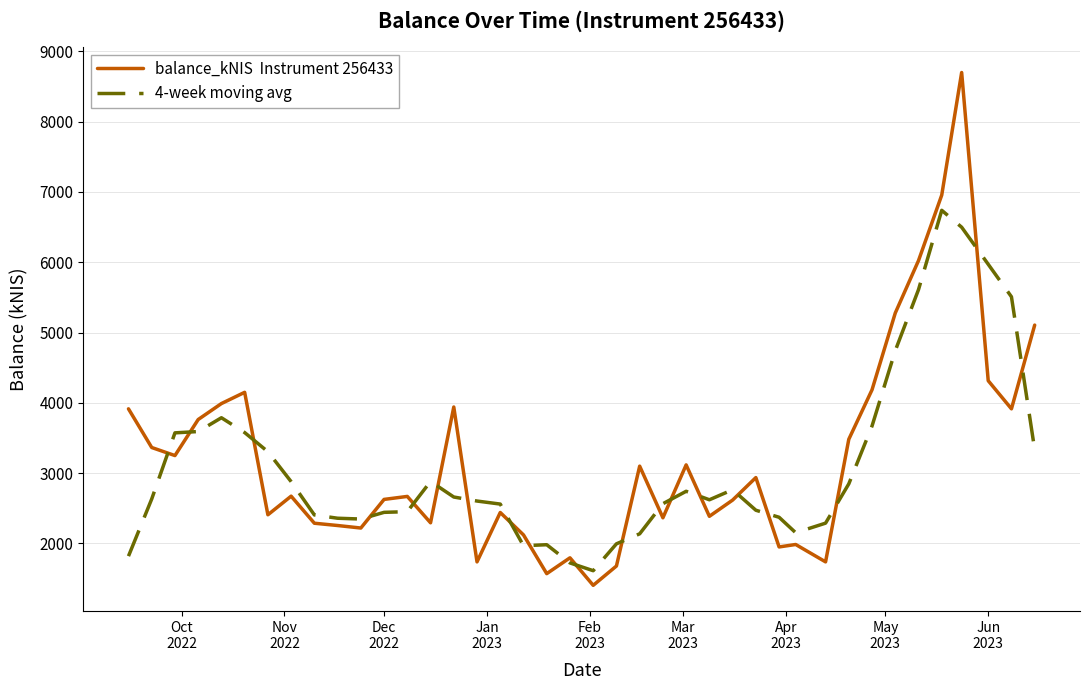

What is the maximum value shown in the chart?

8697.6